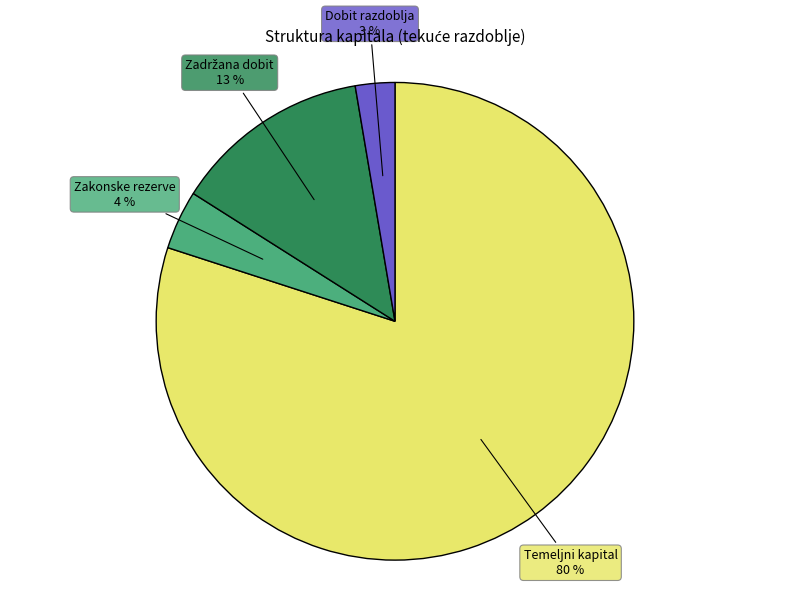

To the nearest percent, what portion does Zakonske rezerve represent?

4%